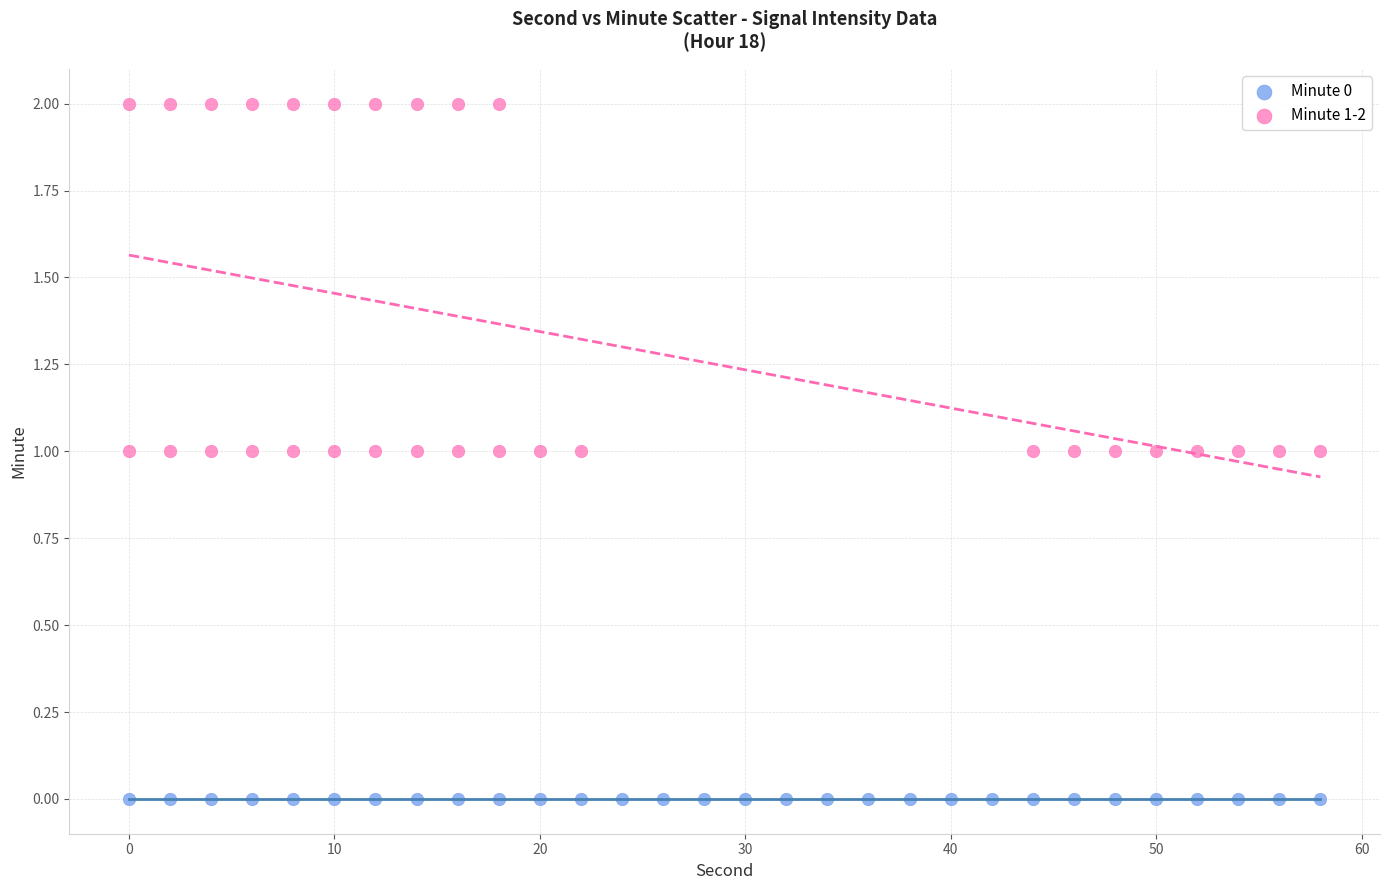

Which series contains the lowest Y value?

Minute 0